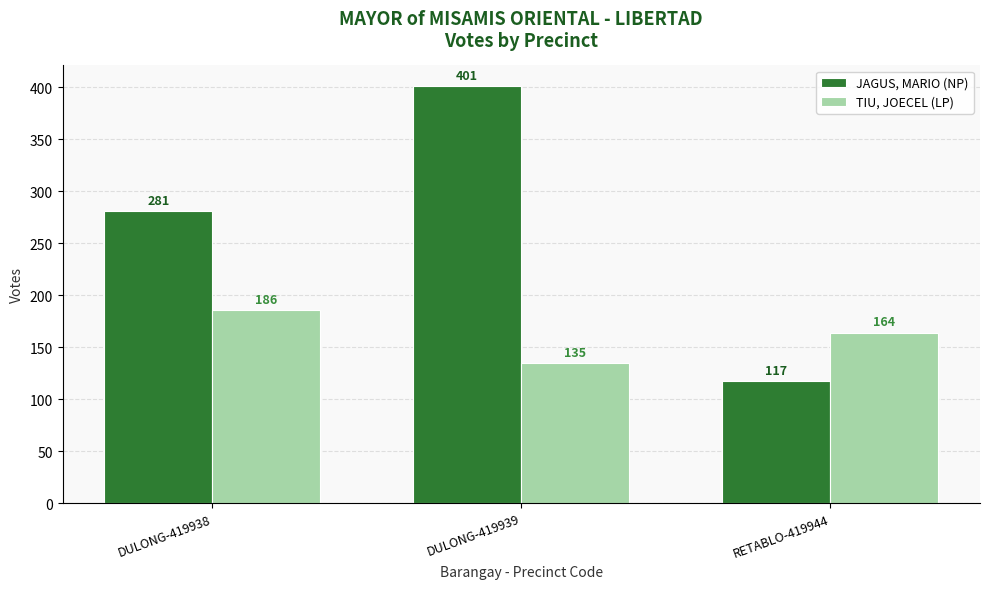

What is the average value of the TIU, JOECEL (LP) series?

162